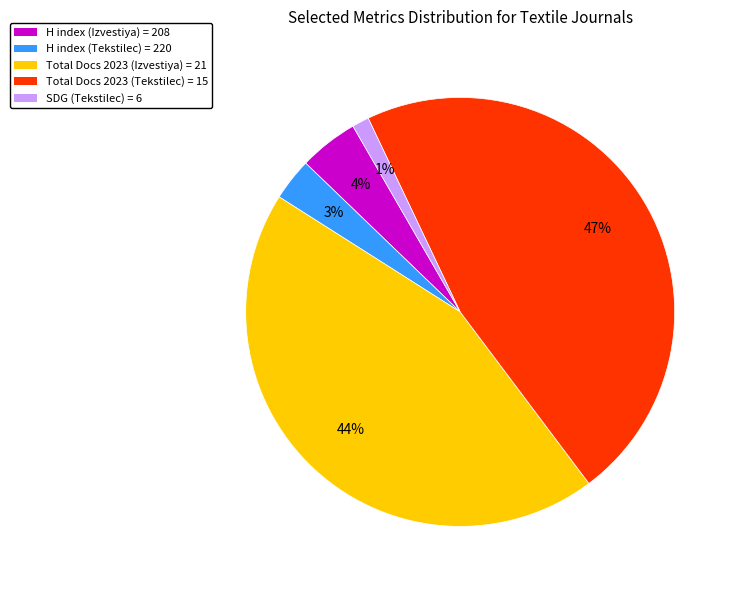

The Total Docs 2023 (Izvestiya) = 21 slice represents 44% of the pie. True or false?

True